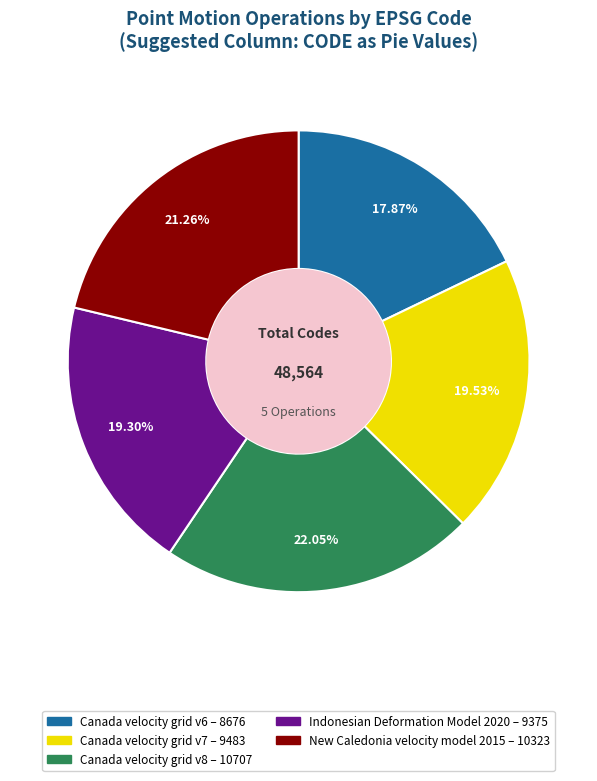

Which slice is the largest?

Canada velocity grid v8